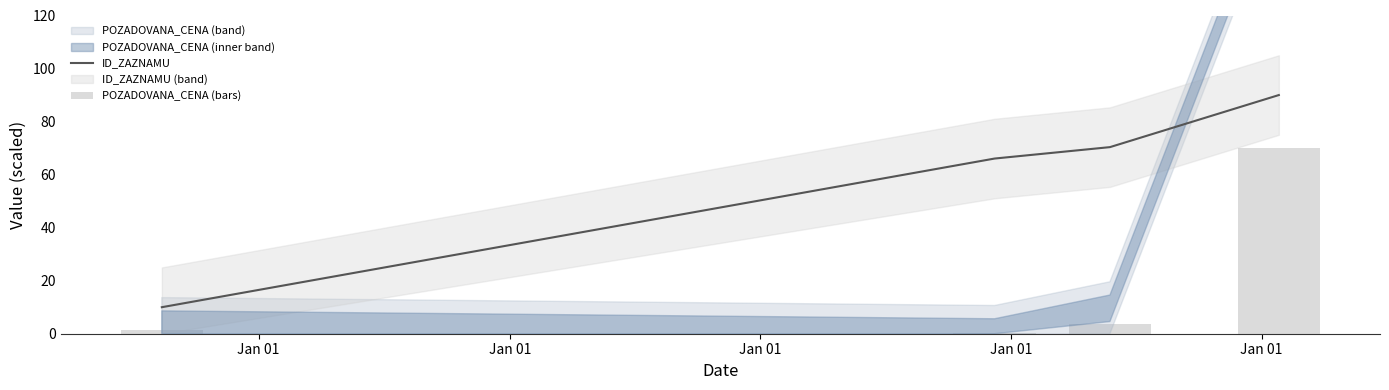

How many categories are shown in the chart?

4